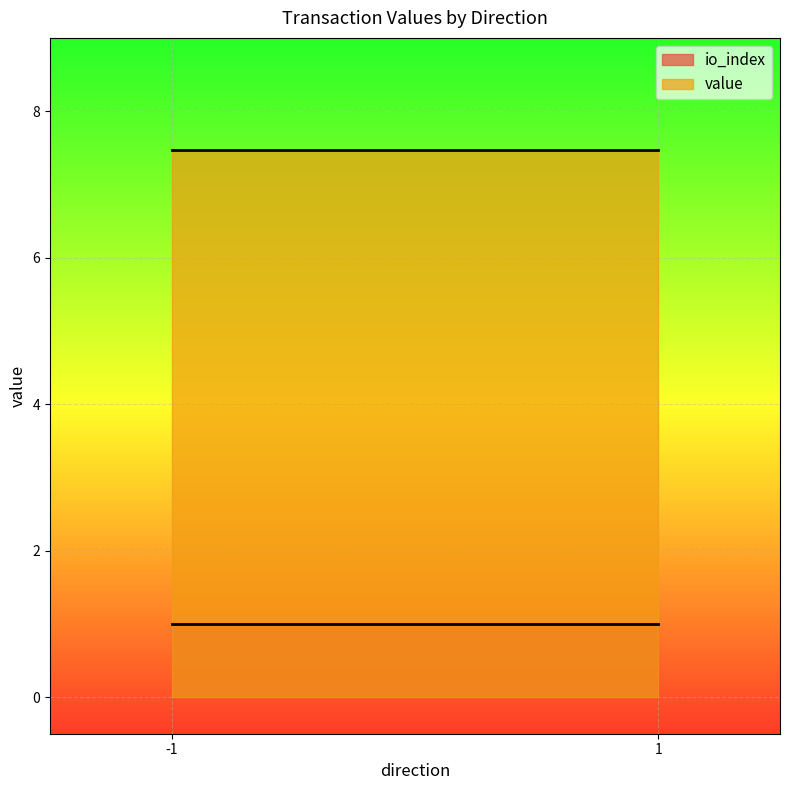

How many positive values does the io_index series have?

2